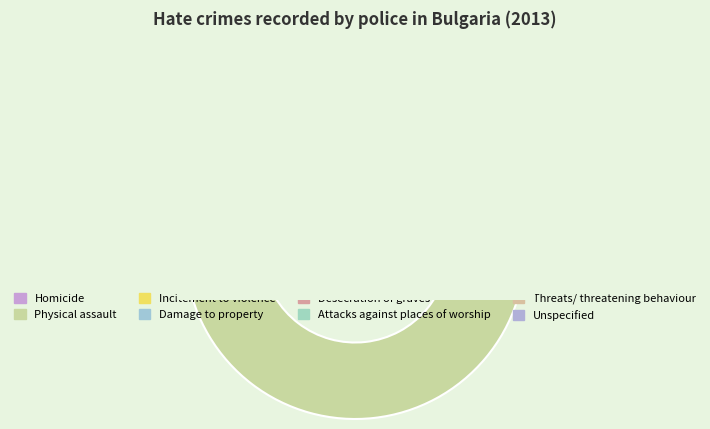

To the nearest percent, what is the difference between the largest and smallest slice percentages?

97%